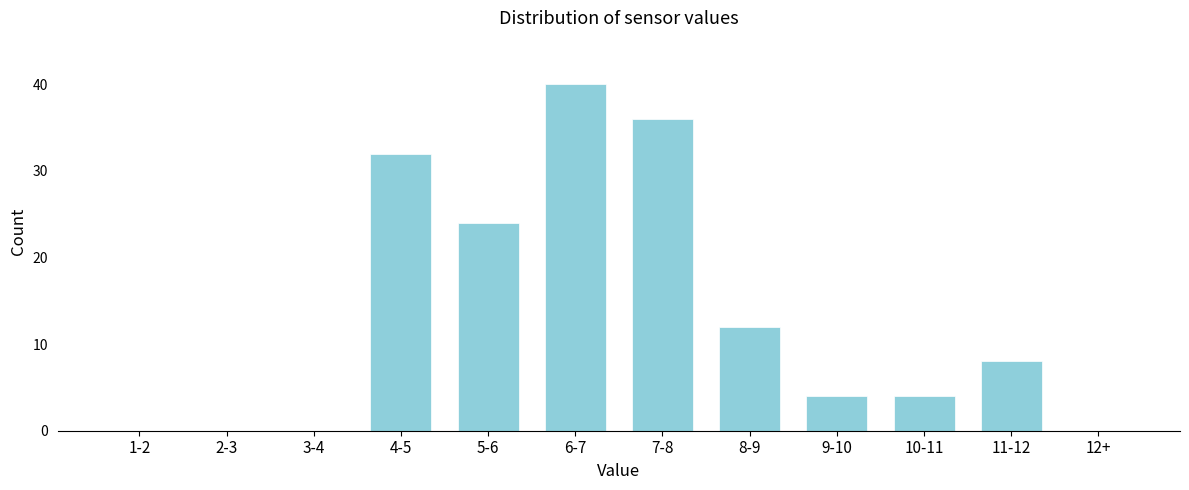

Reading left to right, what are all the values shown in this chart?

1-2=0	2-3=0	3-4=0	4-5=32	5-6=24	6-7=40	7-8=36	8-9=12	9-10=4	10-11=4	11-12=8	12+=0